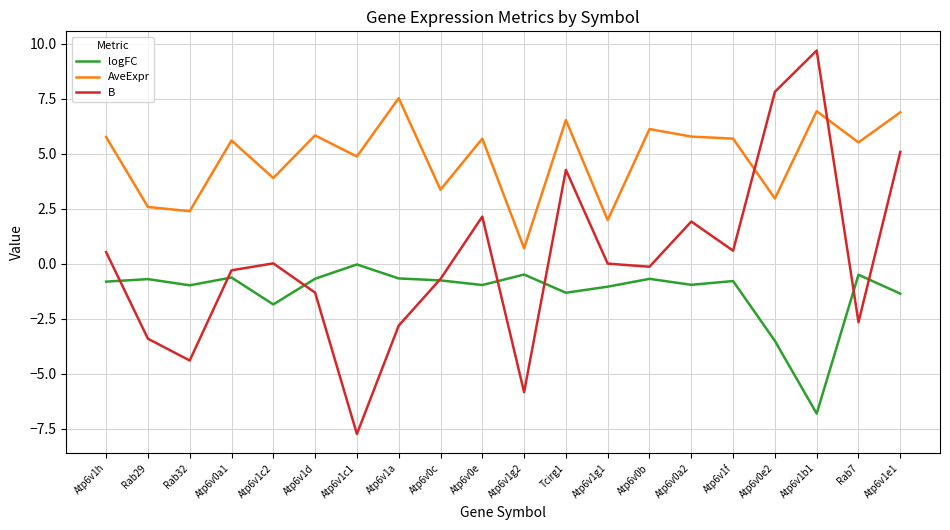

Rank the series by their maximum value, from lowest to highest.

logFC, AveExpr, B